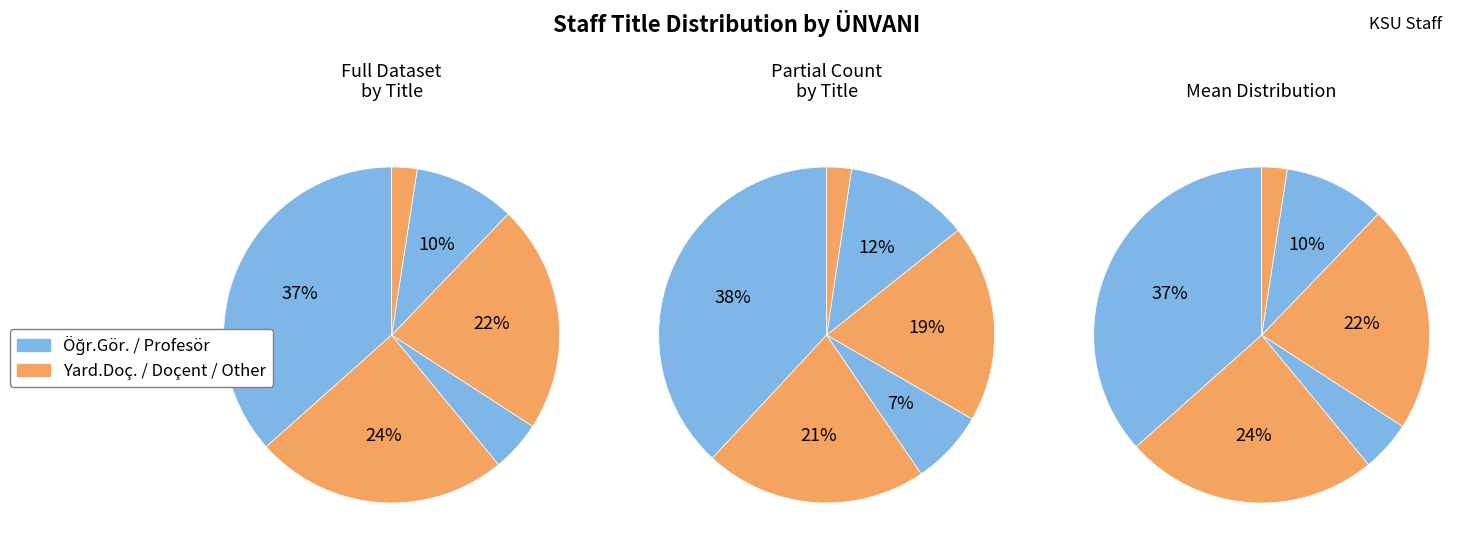

Between Profesör and Öğr.Gör., which is larger?

Öğr.Gör.